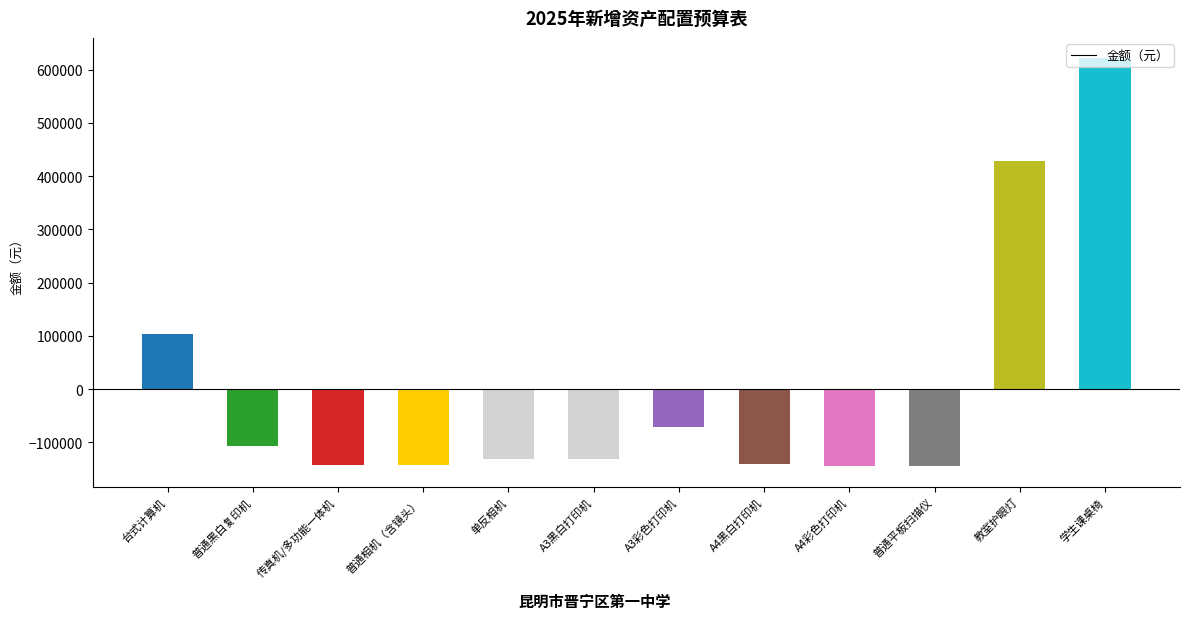

What is the value of the 3rd bar from the left?

-141583.3